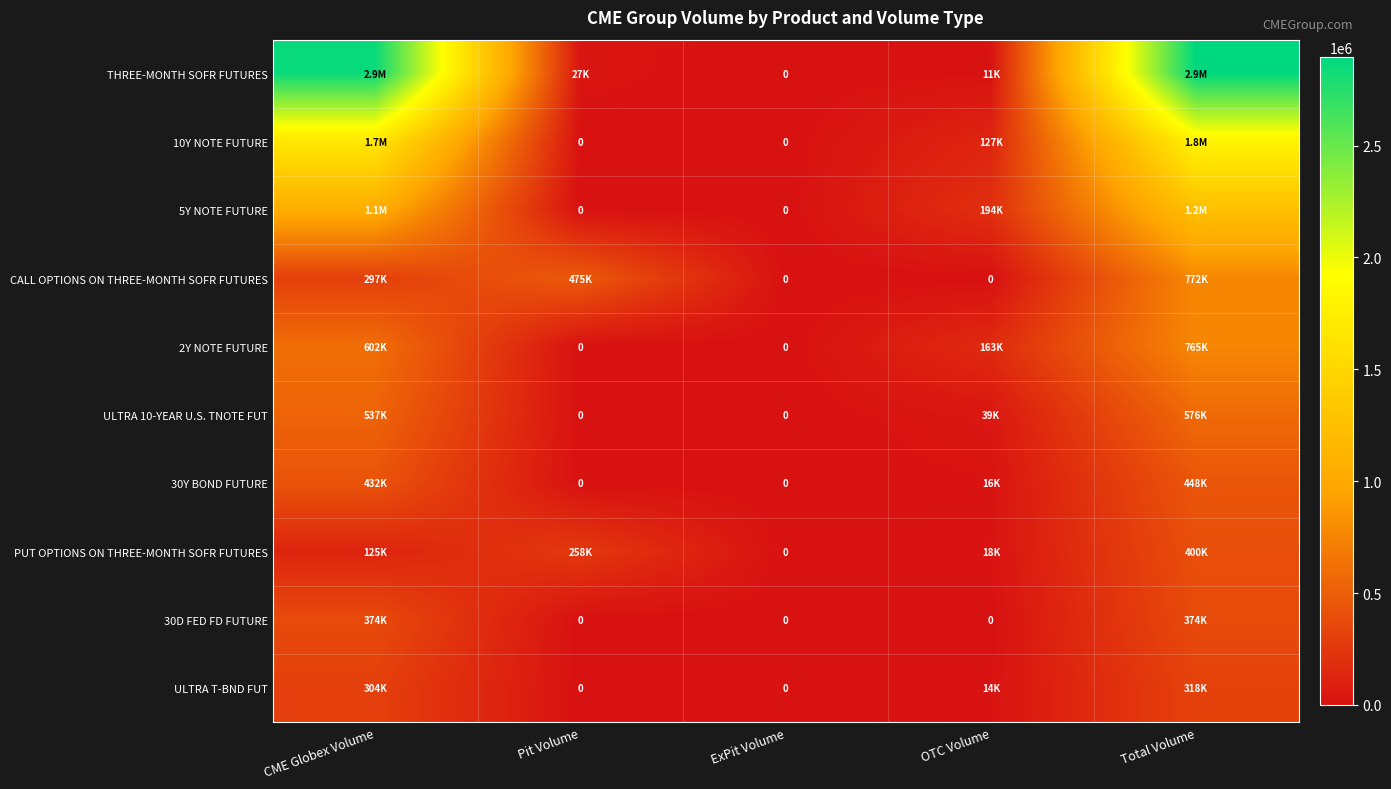

Which has a higher value, CME Globex Volume or Total Volume?

Total Volume